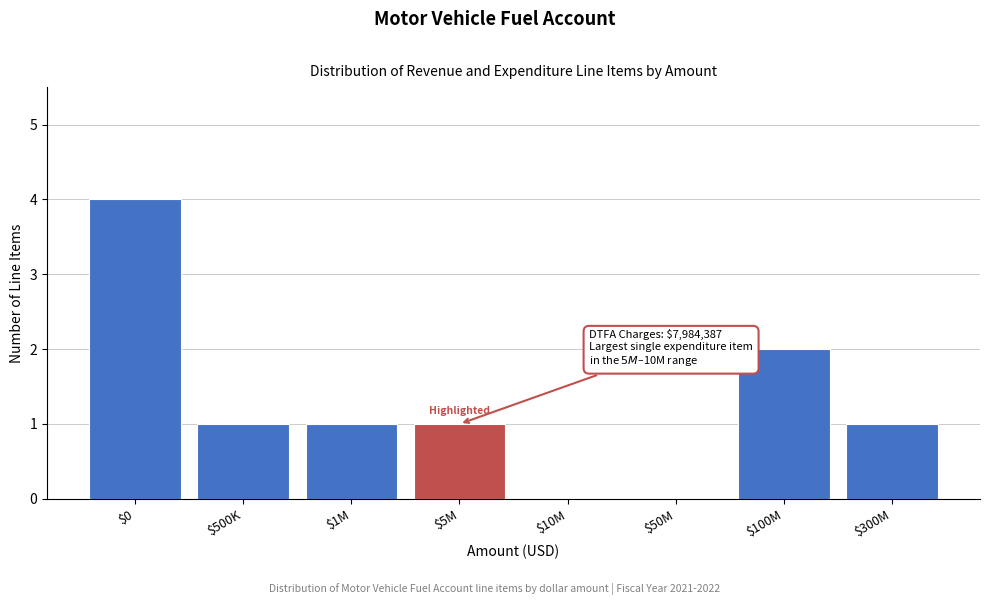

True or false: the data shows -2 at $50M.

False